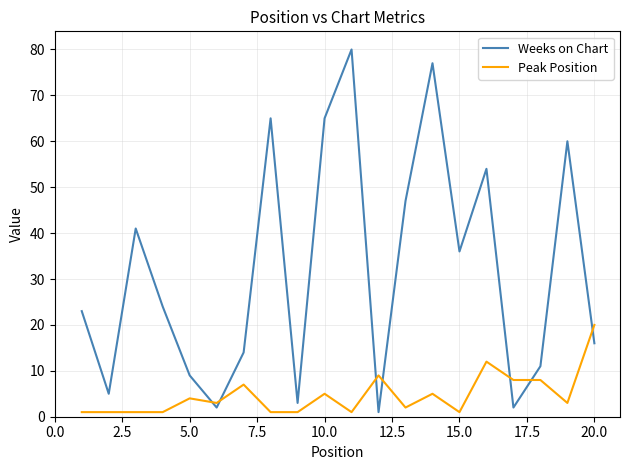

What is the highest value of the Weeks on Chart series?

80